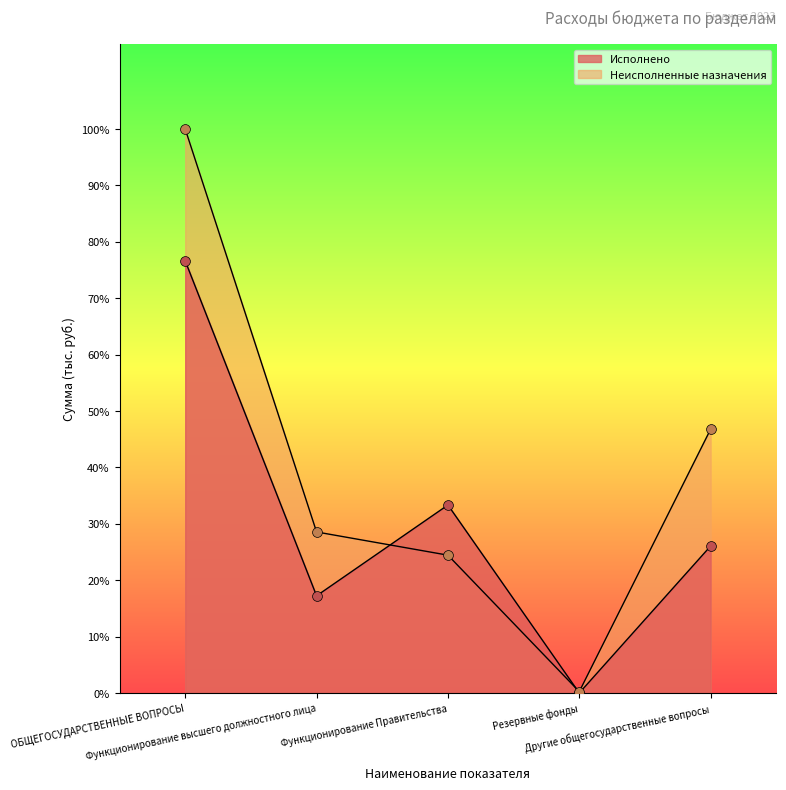

At how many categories does at least one series exceed 1394928?

1